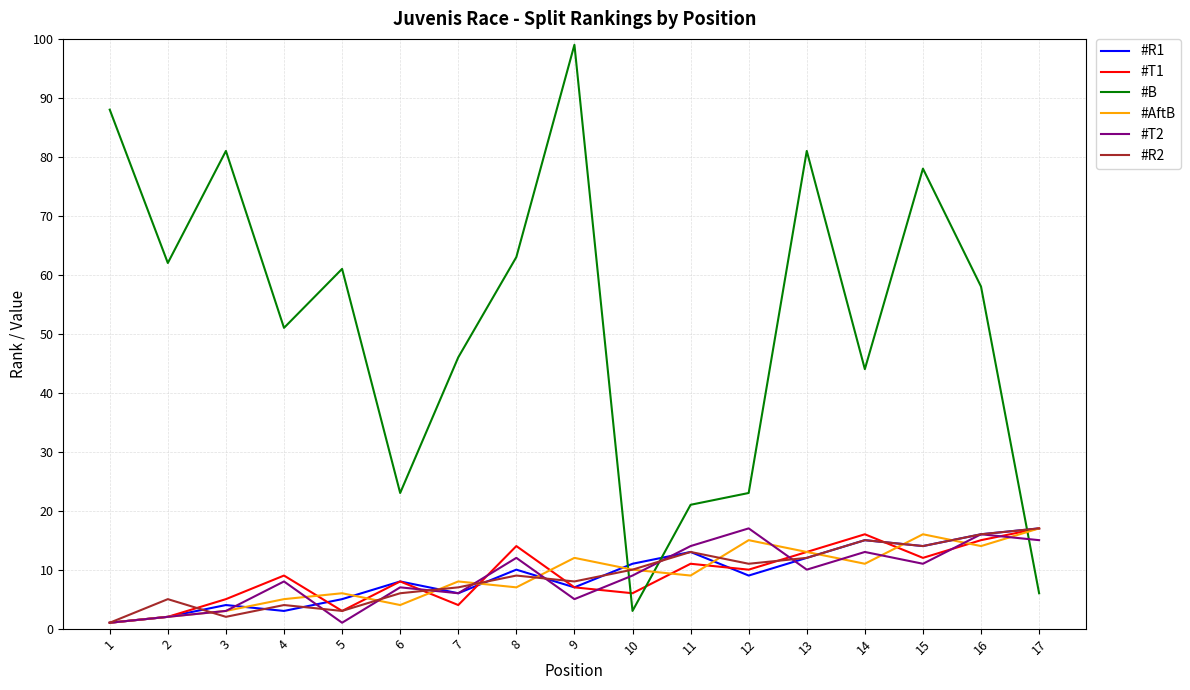

What is the total value across all series at 1?

93